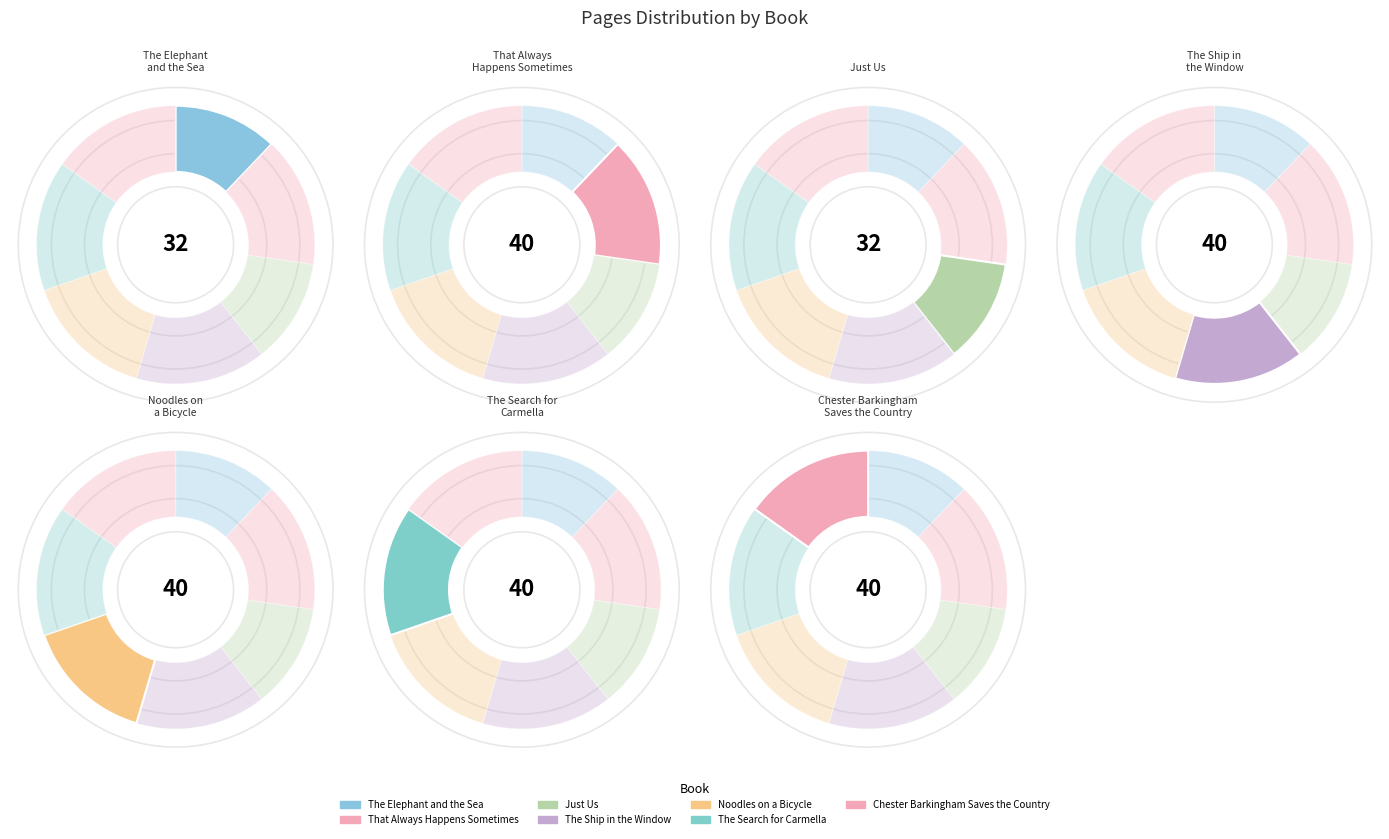

The Chester Barkingham Saves the Country slice represents 5% of the pie. True or false?

False